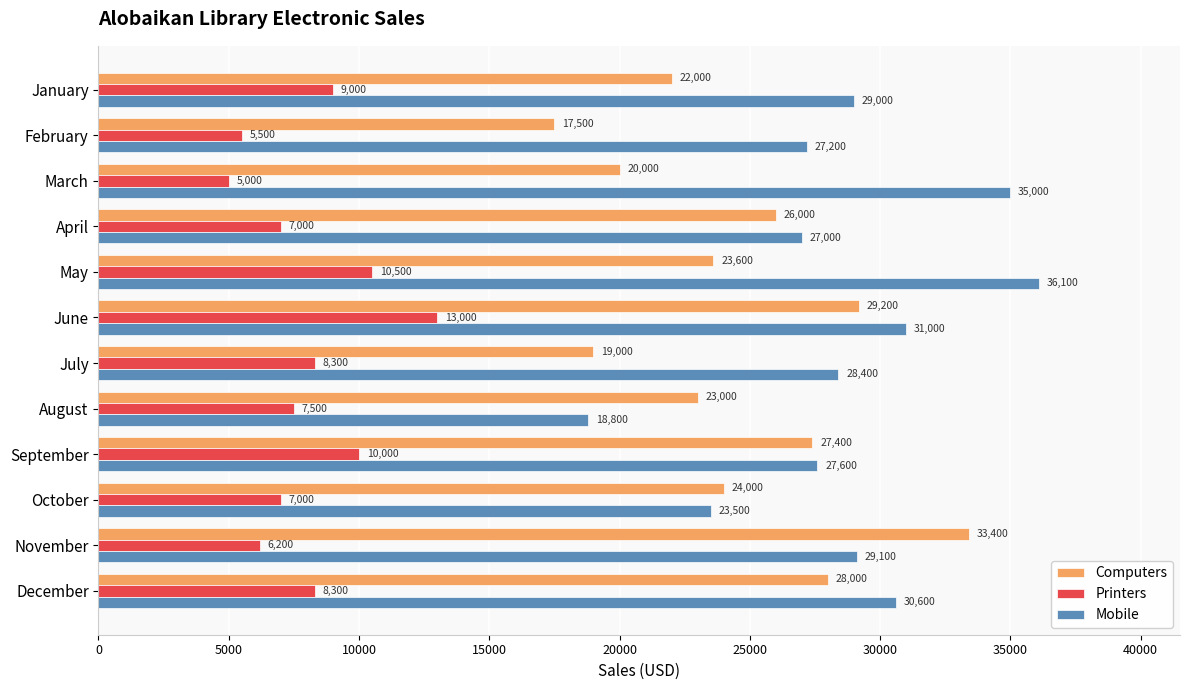

Which series has the largest total across all categories?

Mobile